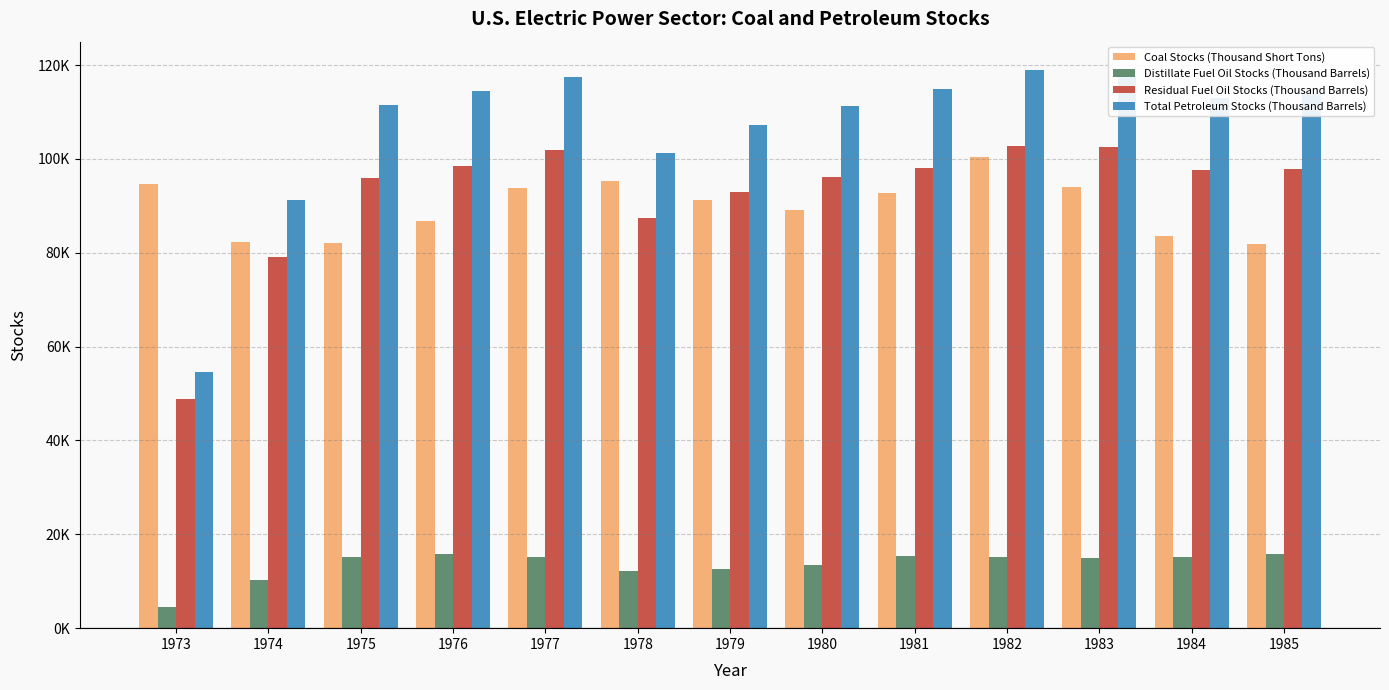

What are all the series names shown in the legend?

Coal Stocks (Thousand Short Tons), Distillate Fuel Oil Stocks (Thousand Barrels), Residual Fuel Oil Stocks (Thousand Barrels), Total Petroleum Stocks (Thousand Barrels)